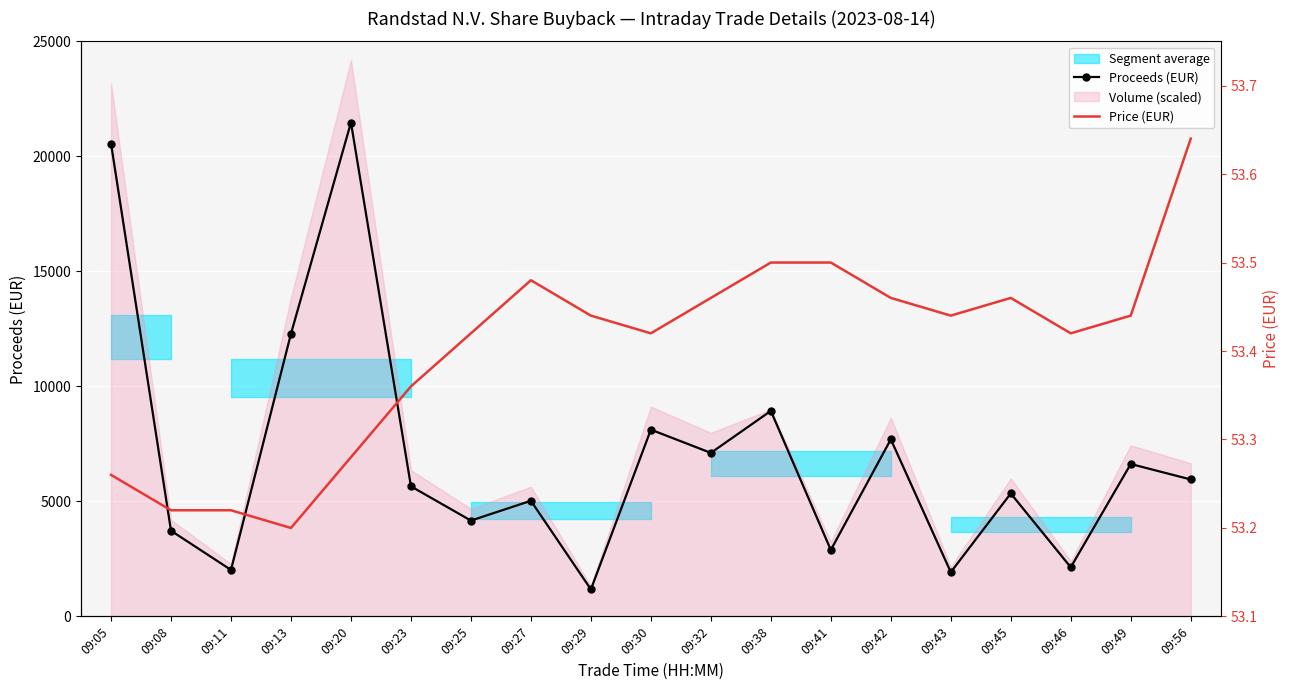

What is the average value of the Price (EUR) series?

53.4